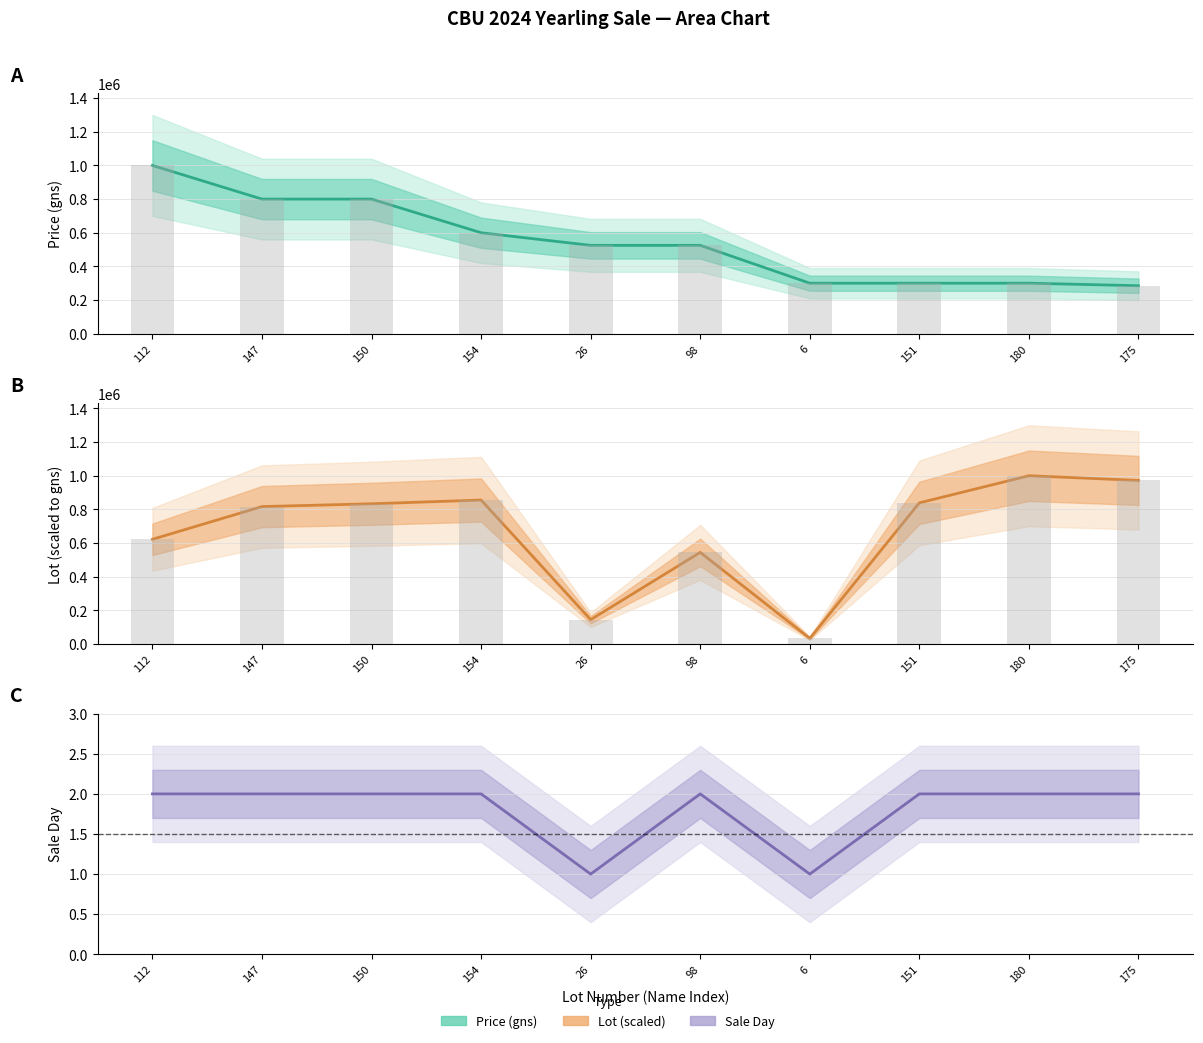

At which category is the sum across all series the highest?

150